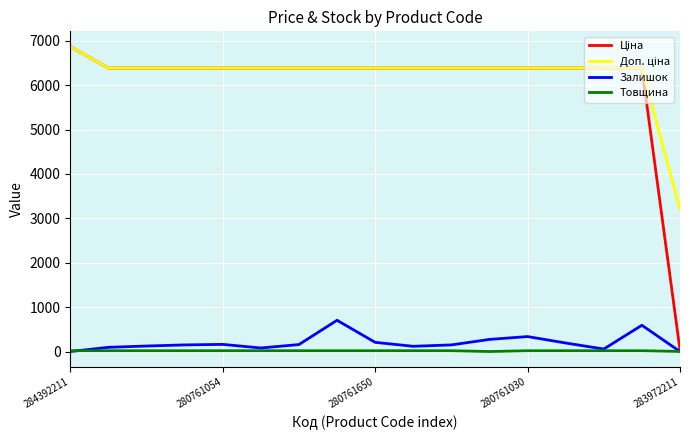

How many lines are shown in the chart?

4